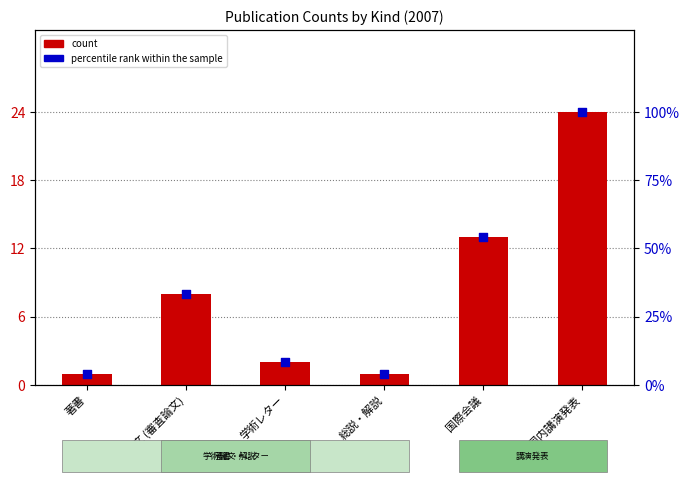

Which series has the largest total across all categories?

percentile rank within the sample